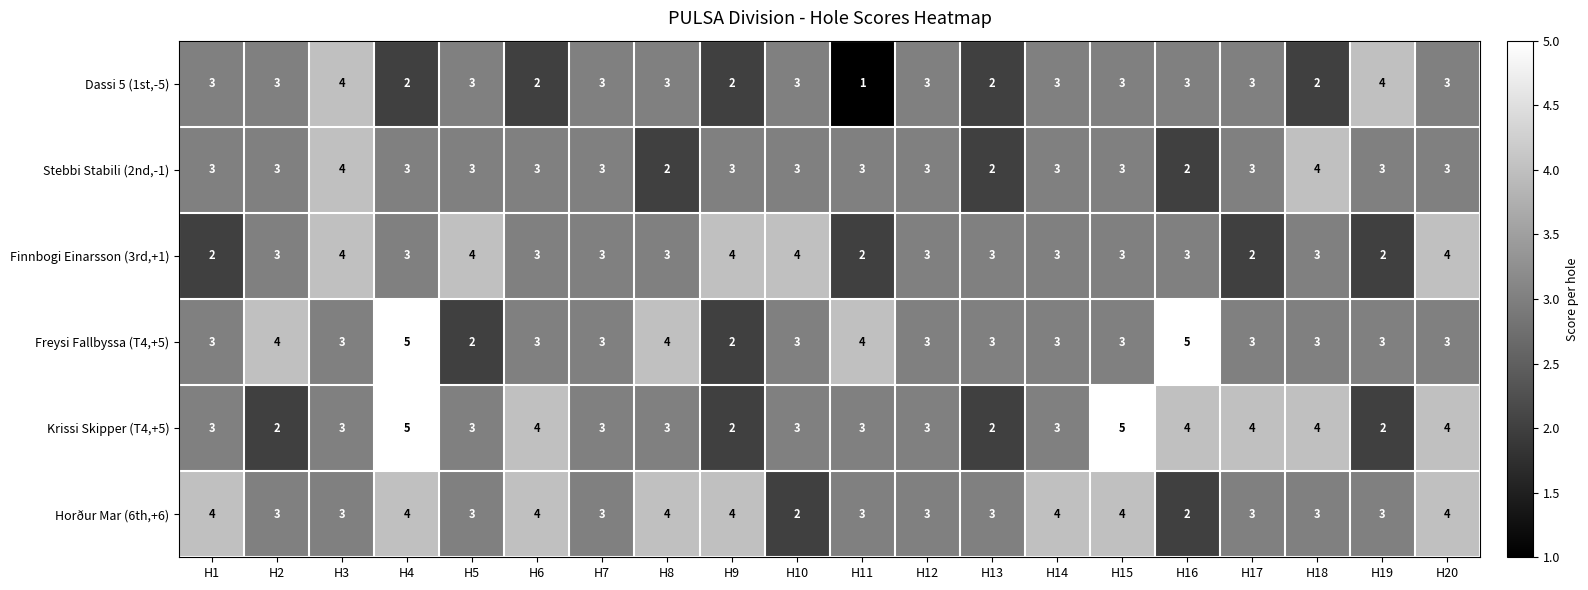

Count the number of categories in the chart.

20